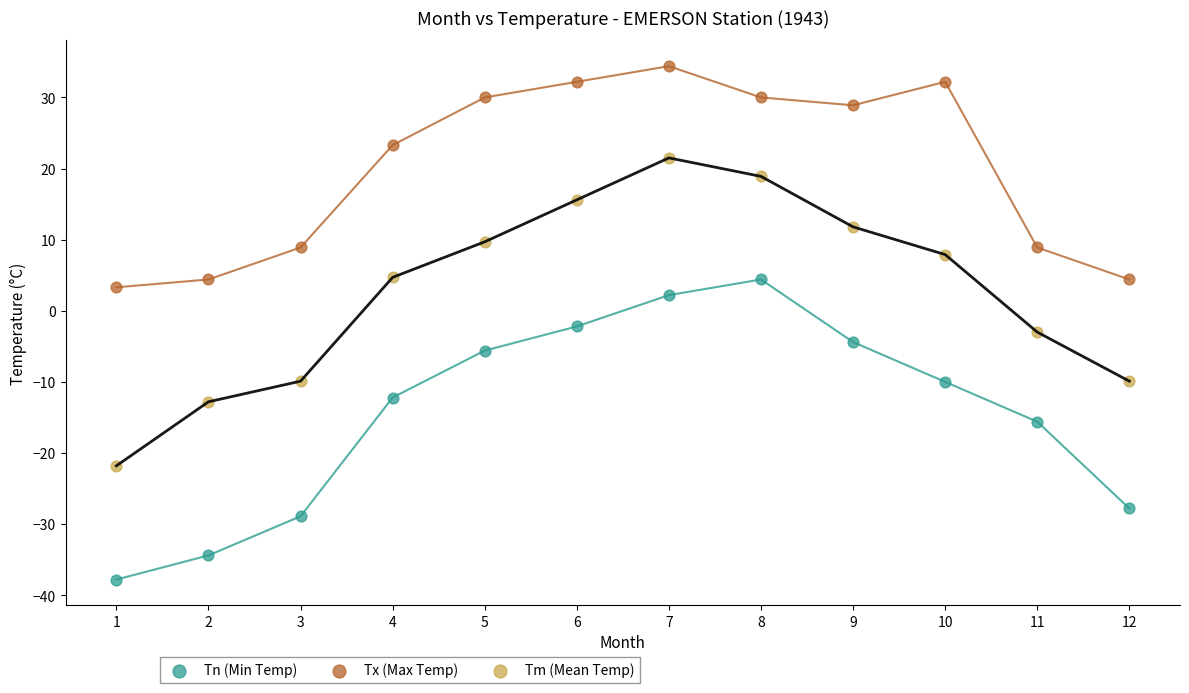

What are all the series names shown in the legend?

Tn (Min Temp), Tx (Max Temp), Tm (Mean Temp)